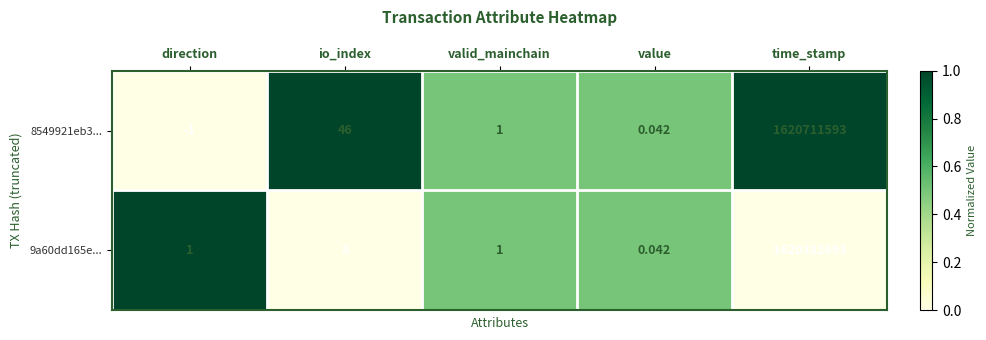

Where does the 8549921eb3... series first go above 1?

io_index